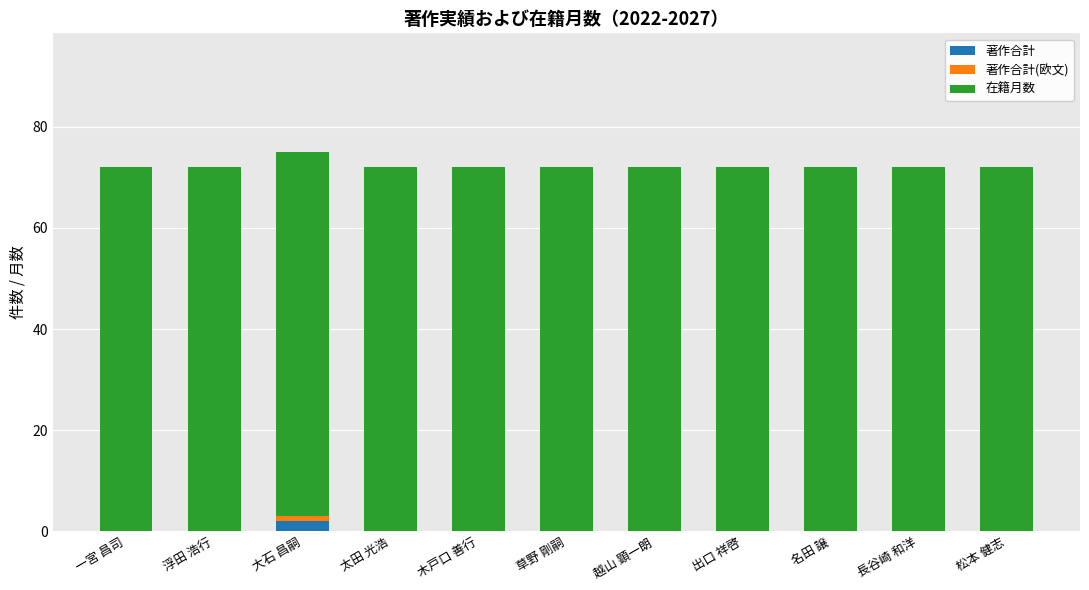

Count the number of categories in the chart.

11